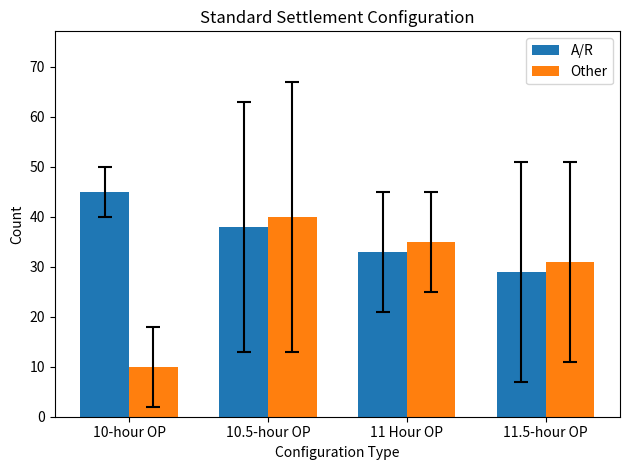

How many series are shown in this chart?

2